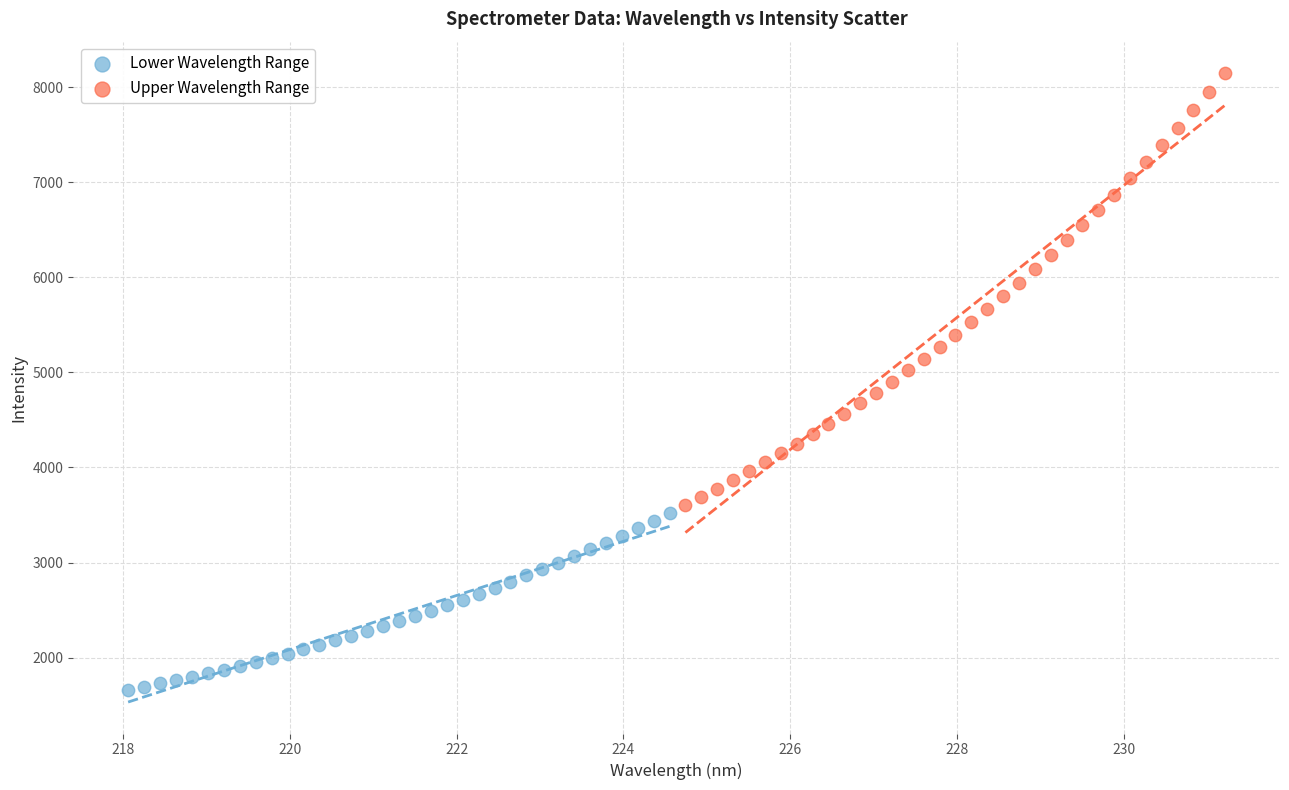

Which series contains the highest Y value?

Upper Wavelength Range